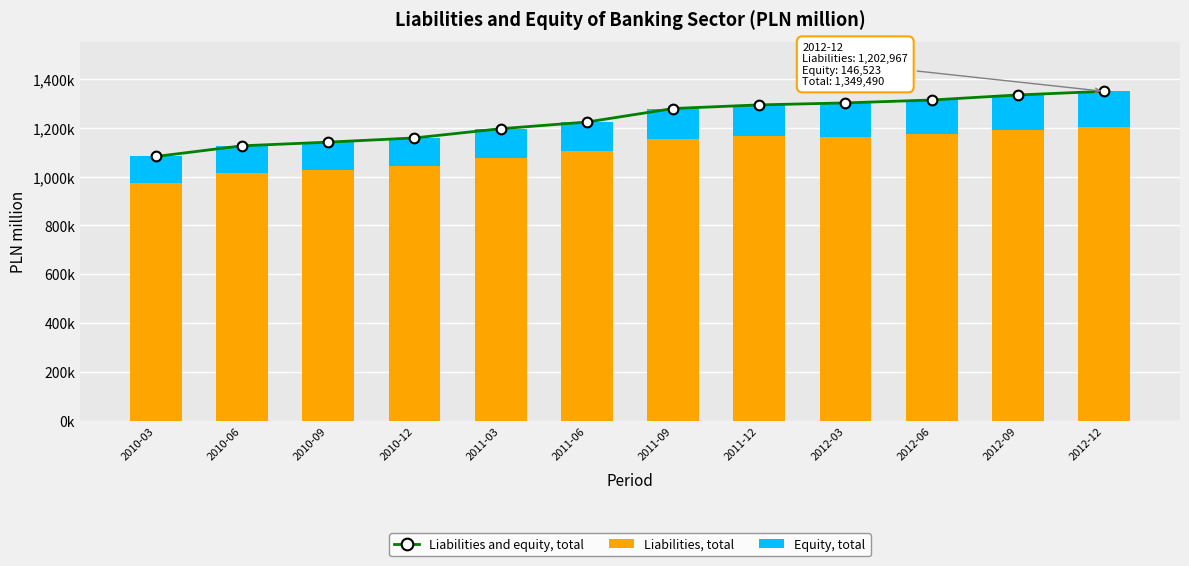

How many groups of bars are there?

12